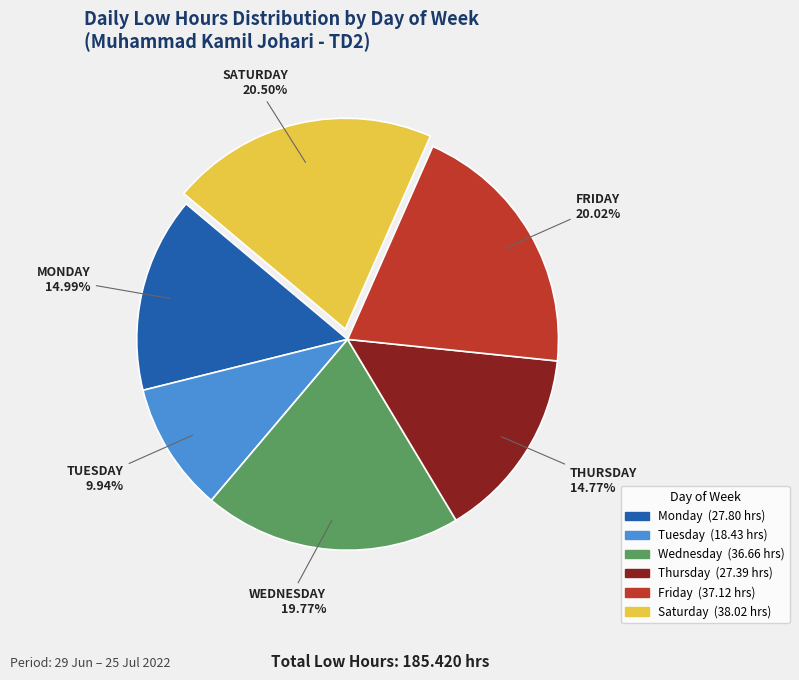

How many segments does this pie chart have?

6